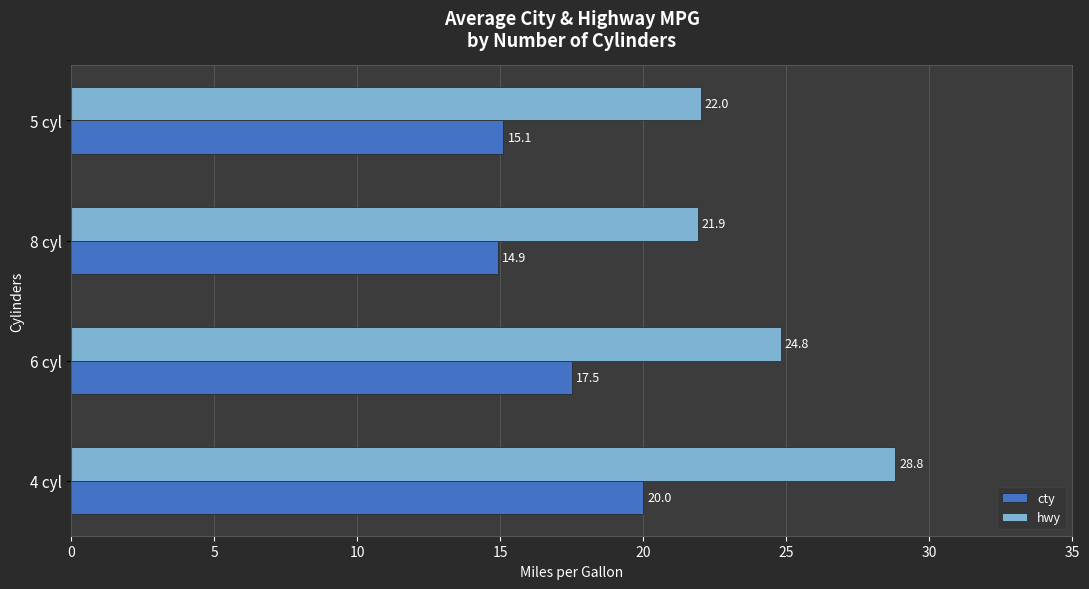

The hwy series shows 6.9 at 5 cyl. True or false?

False